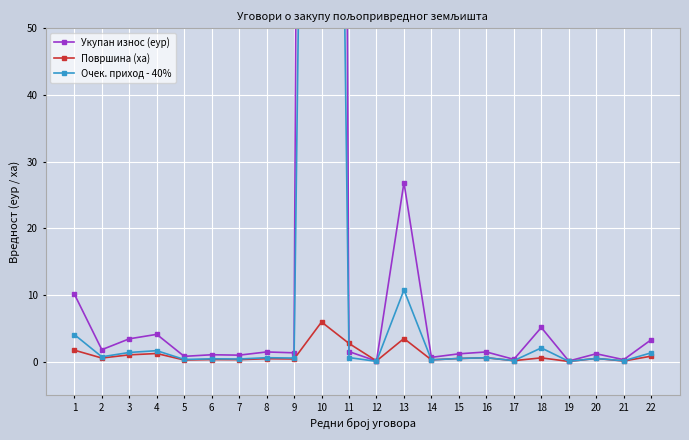

Where do Површина (ха) and Укупан износ (еур) first cross each other?

10 and 11